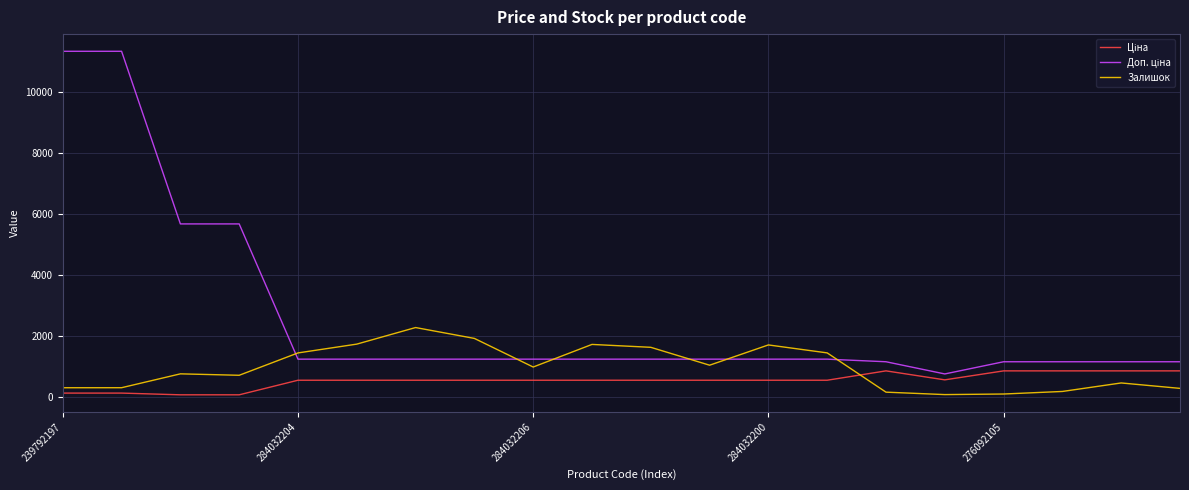

What is the maximum value shown in the chart?

11334.0